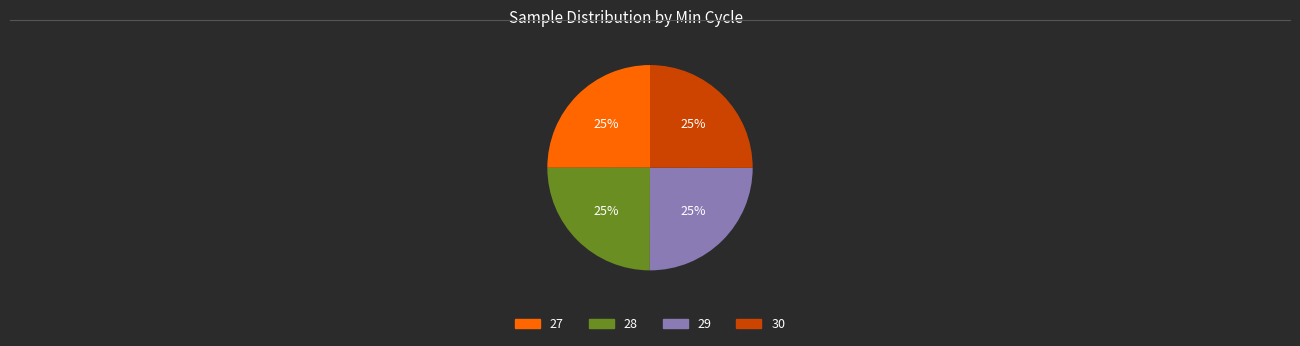

To the nearest percent, what is the average slice percentage?

25%